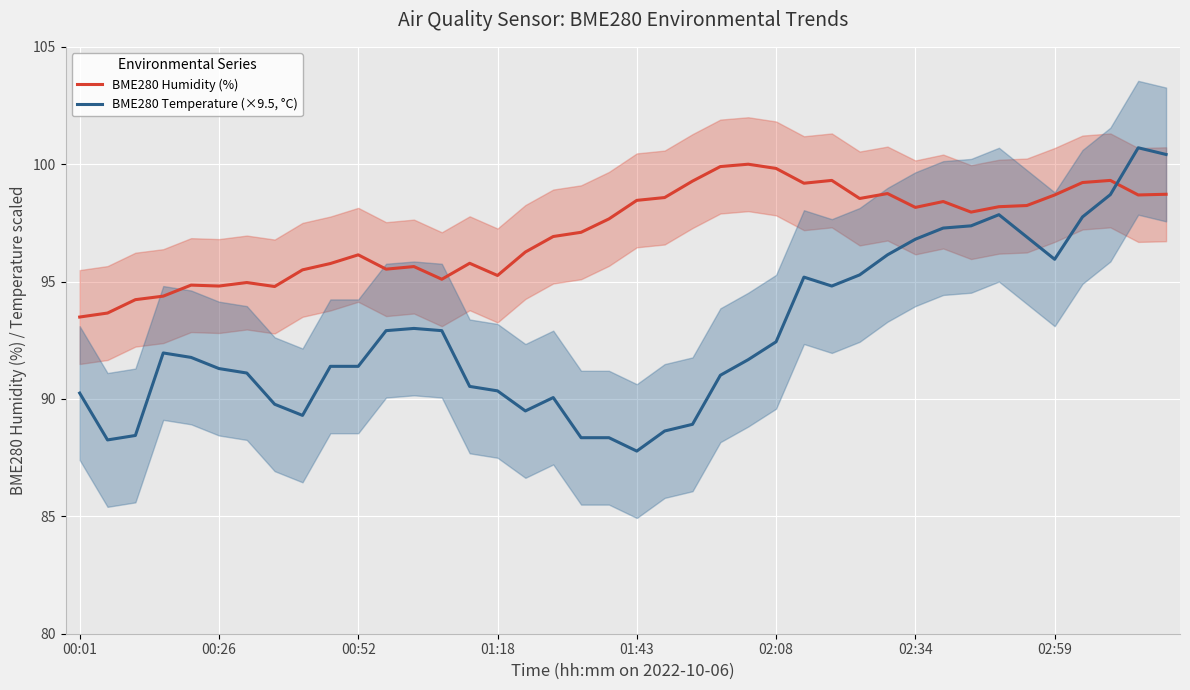

How many interior local peaks does the BME280 Temperature (×9.5, °C) series have?

6